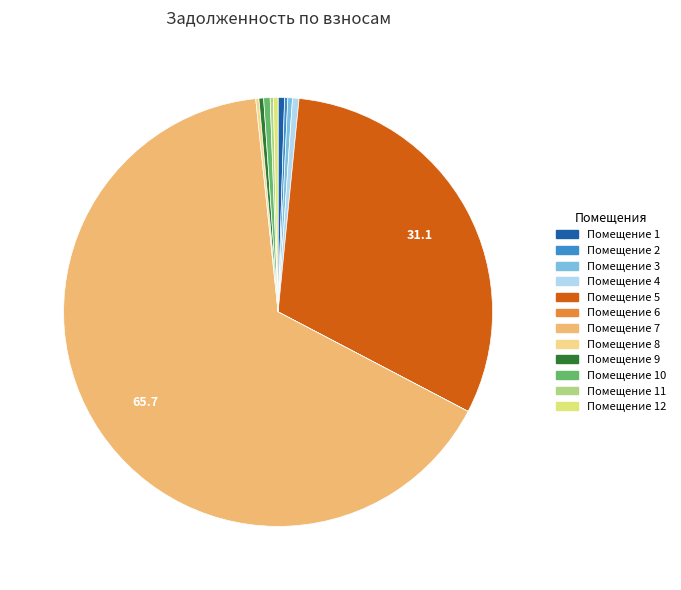

Is there any slice that represents more than half of the pie?

Yes